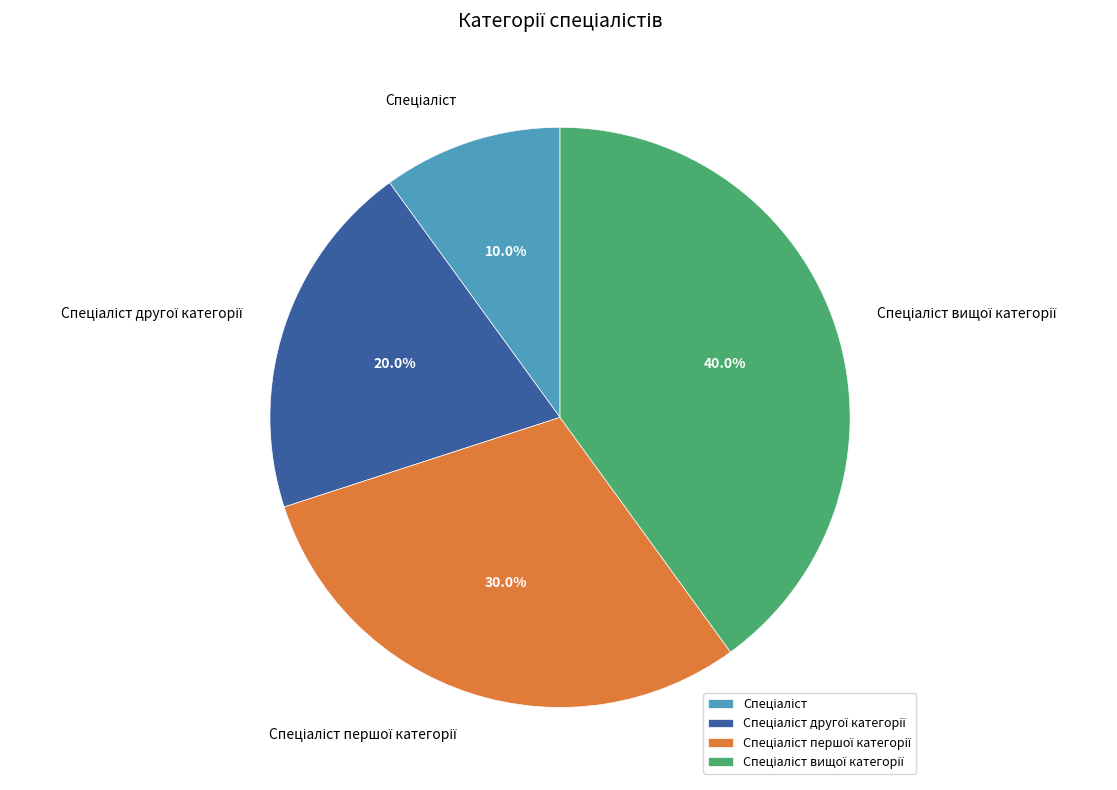

Is there any slice that represents more than half of the pie?

No